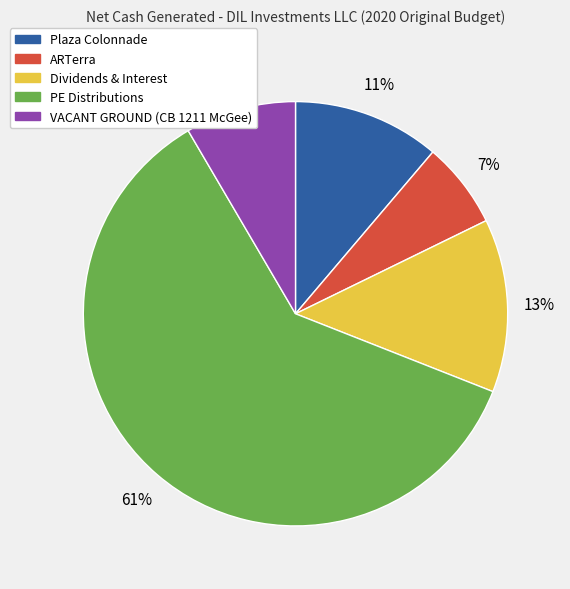

To the nearest percent, what is the difference between the largest and smallest slice percentages?

54%